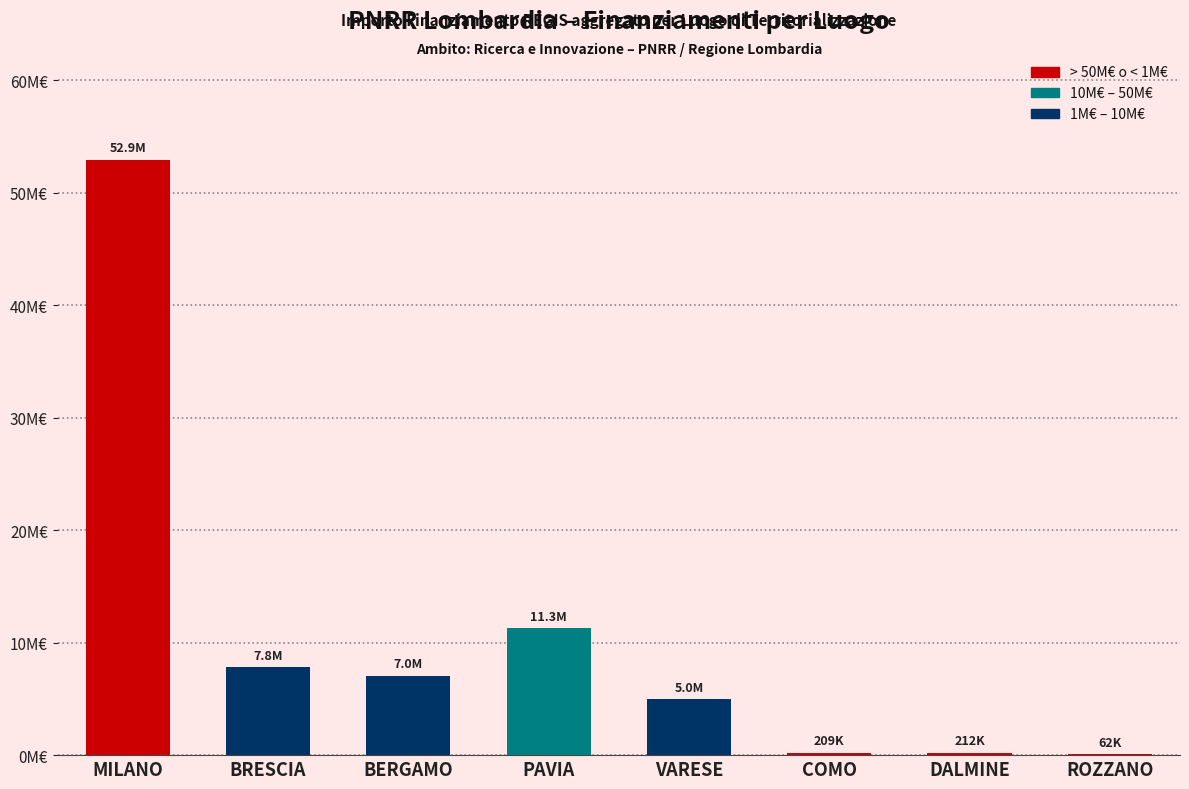

What is the label of the 3rd bar from the right?

COMO